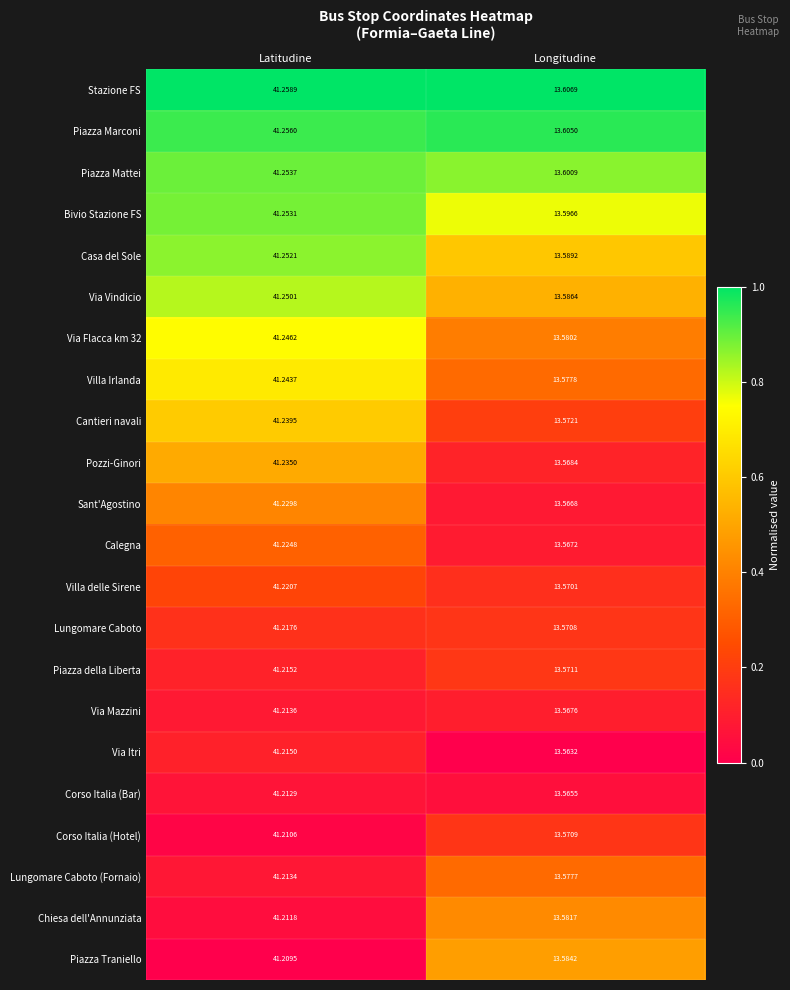

At which label is Chiesa dell'Annunziata closest to 27?

Longitudine